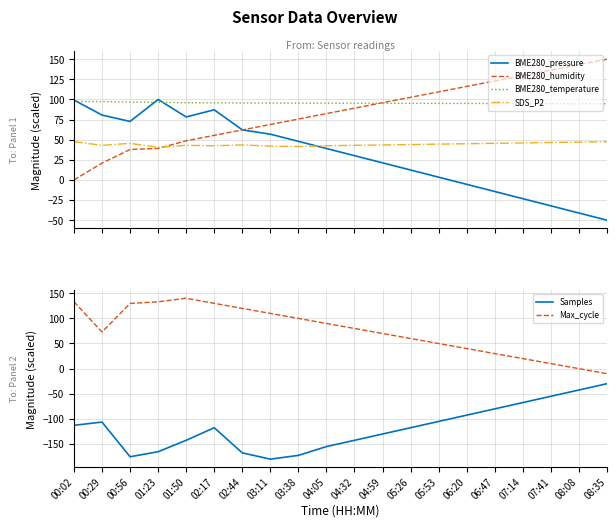

True or false: Samples and Max_cycle intersect in this chart.

False